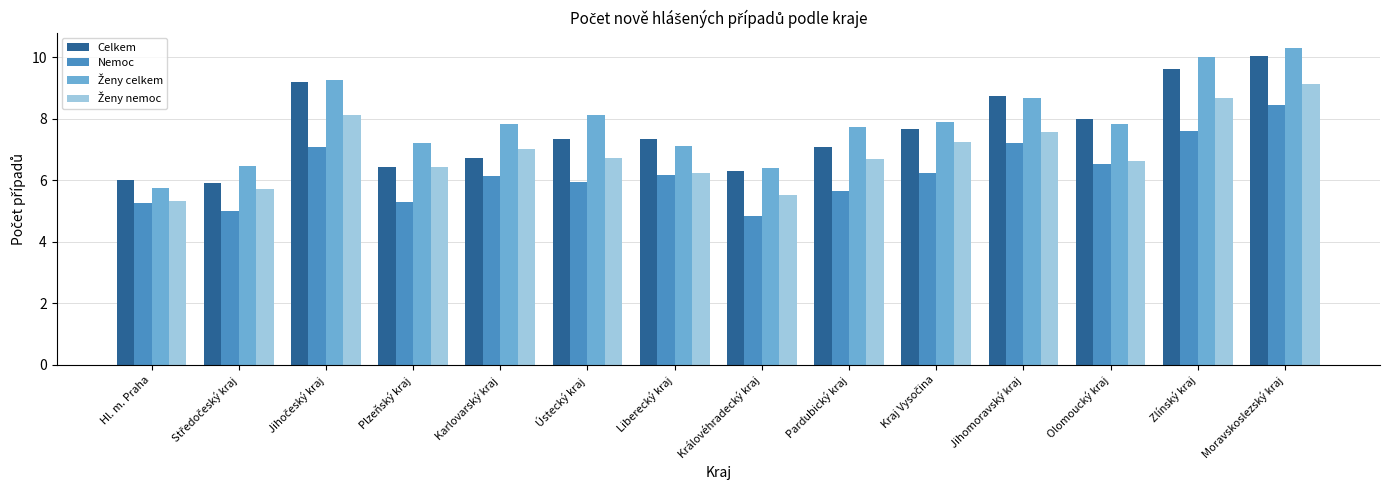

What is the label of the 8th bar from the left?

Královéhradecký kraj